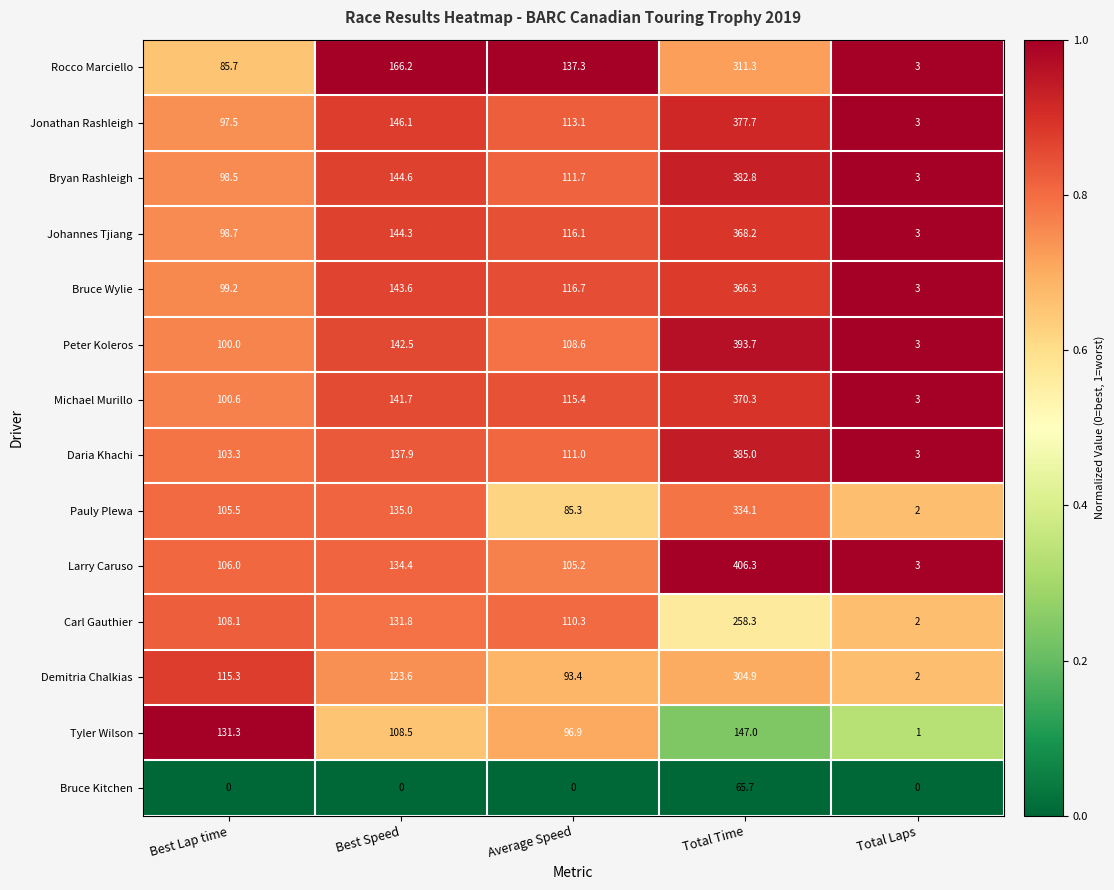

Rank the series by their maximum value, from highest to lowest.

Larry Caruso, Peter Koleros, Daria Khachi, Bryan Rashleigh, Jonathan Rashleigh, Michael Murillo, Johannes Tjiang, Bruce Wylie, Pauly Plewa, Rocco Marciello, Demitria Chalkias, Carl Gauthier, Tyler Wilson, Bruce Kitchen